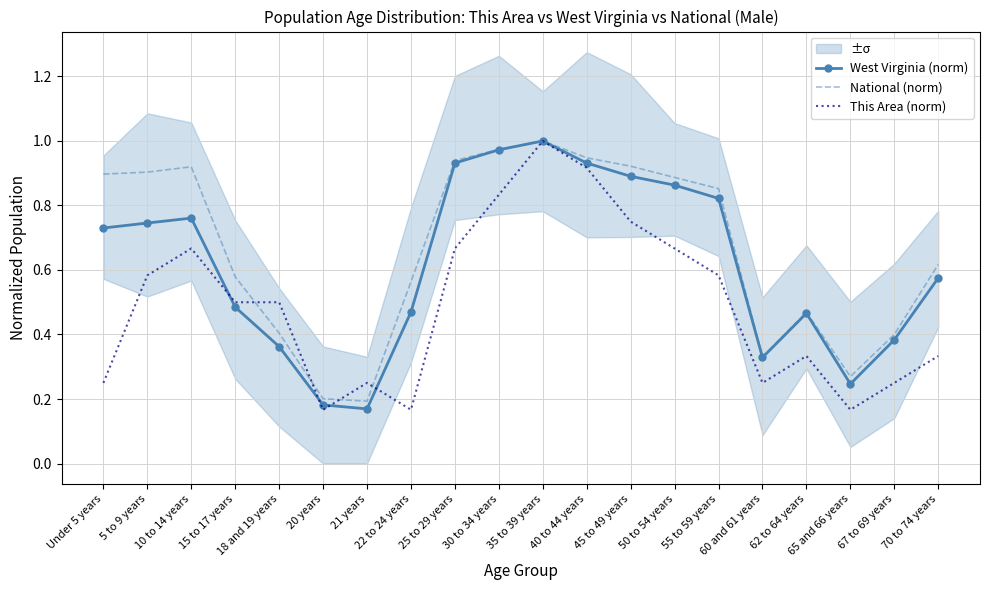

Which series has the largest total across all categories?

National (norm)